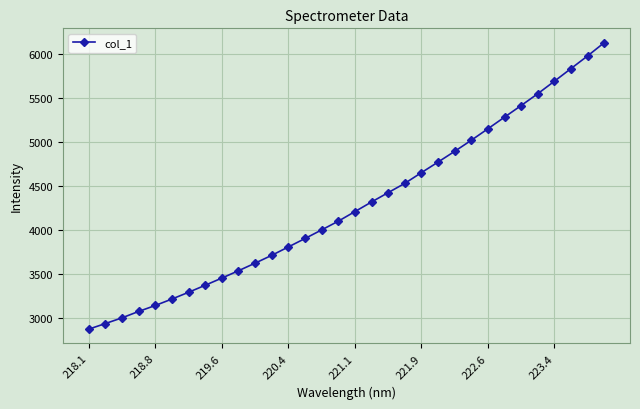

How many values are below 4203?

16